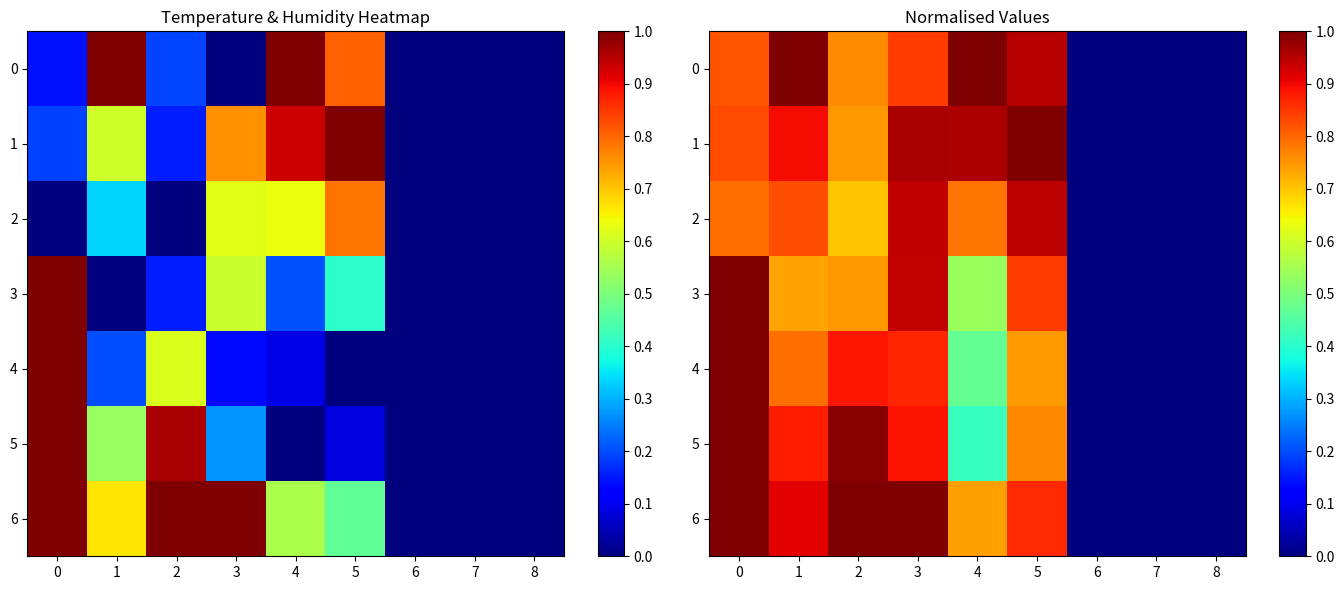

The 6 series shows 0.3 at 5. True or false?

False